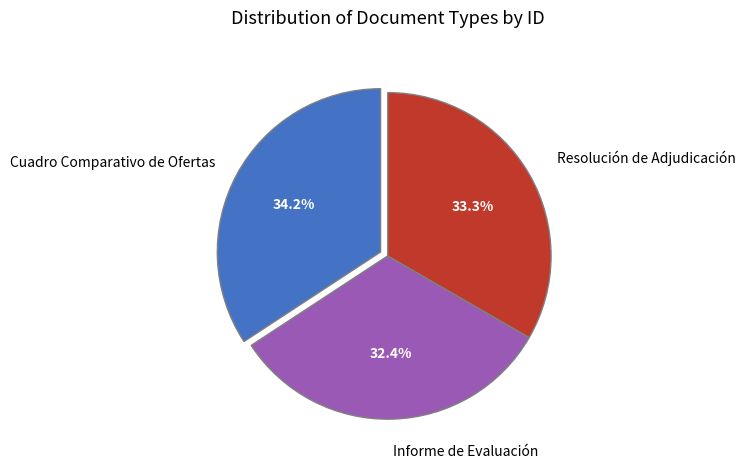

Does Cuadro Comparativo de Ofertas represent more than half of the total?

No